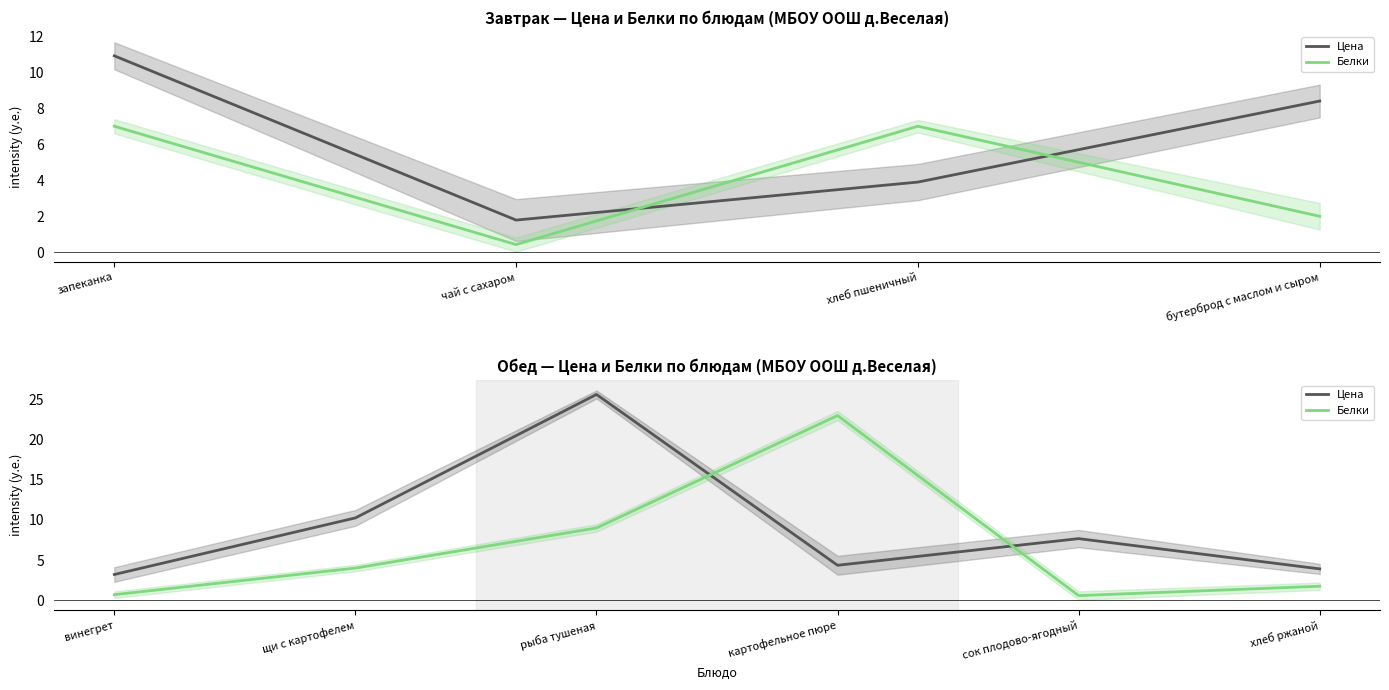

Which series ends up on top after the final intersection of Белки and Цена?

Цена